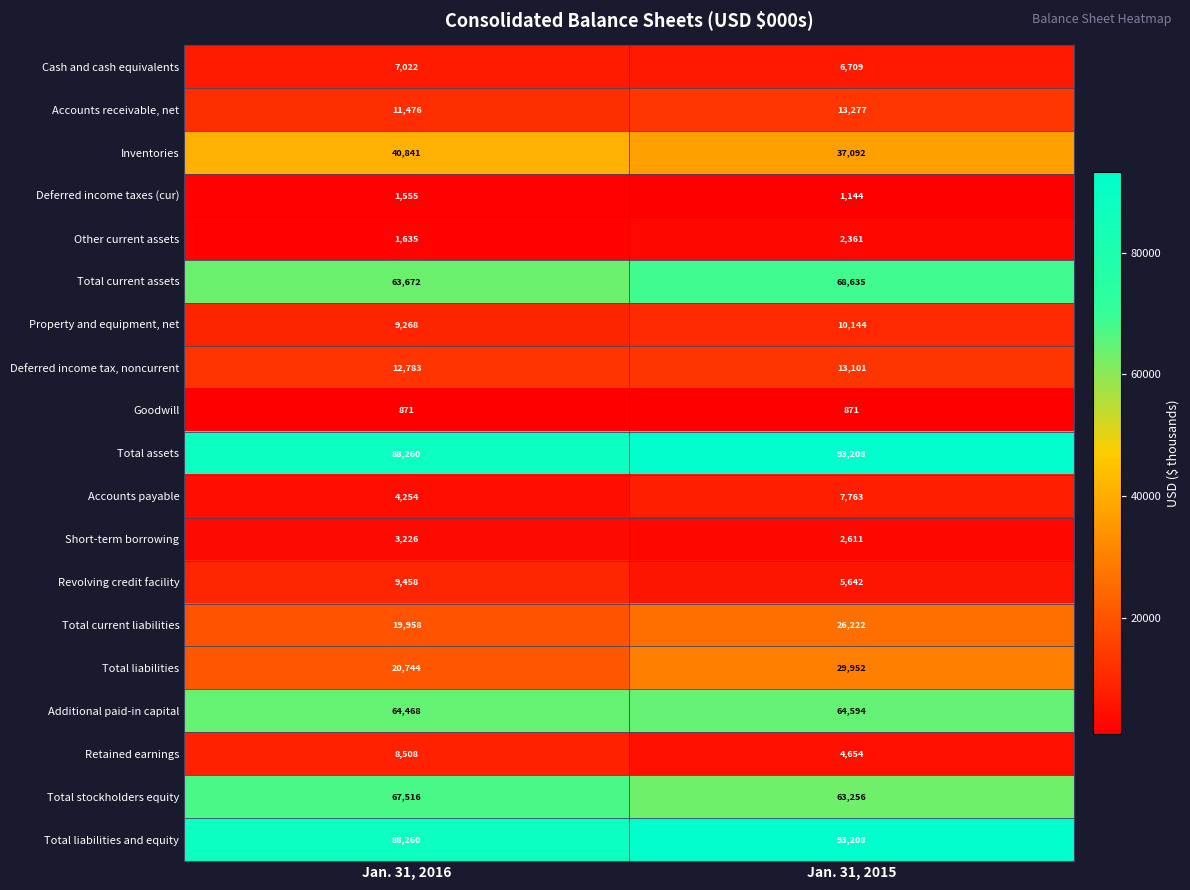

Is it true that Accounts receivable, net equals 11476 at Jan. 31, 2016?

True